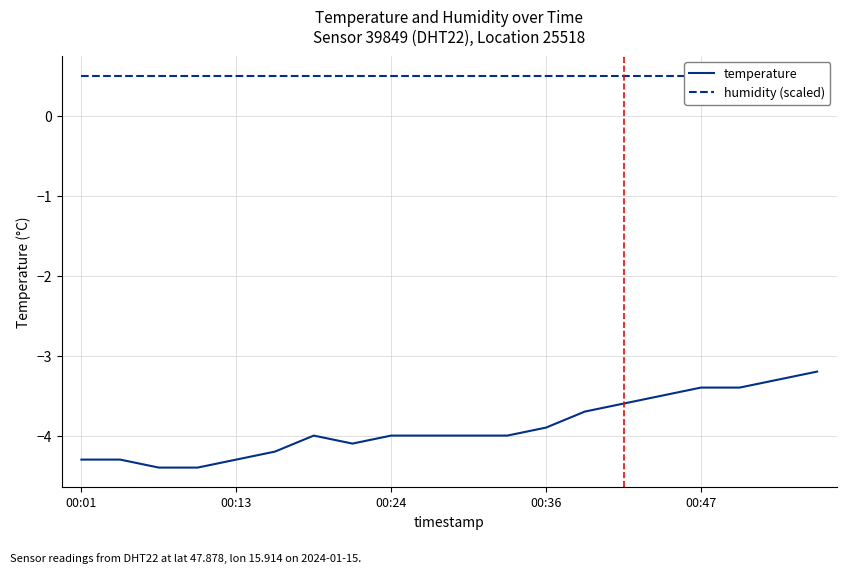

Which has a higher value, 11 or 15?

15